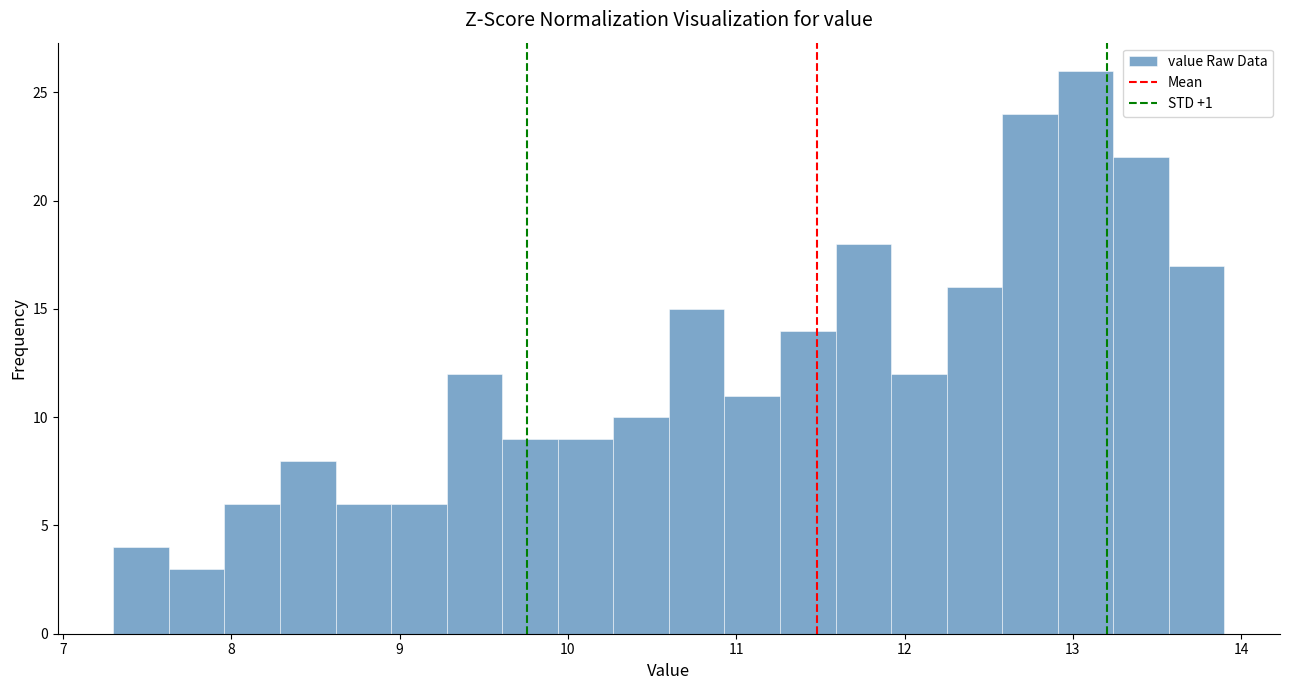

Around what value on the x-axis is the tallest bar? Give the approximate position of its centre, as read against the axis.

13.1